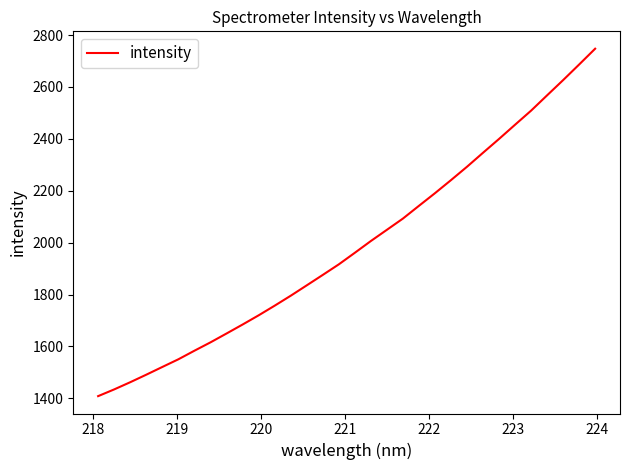

What is the difference between the maximum and minimum values?

1338.6